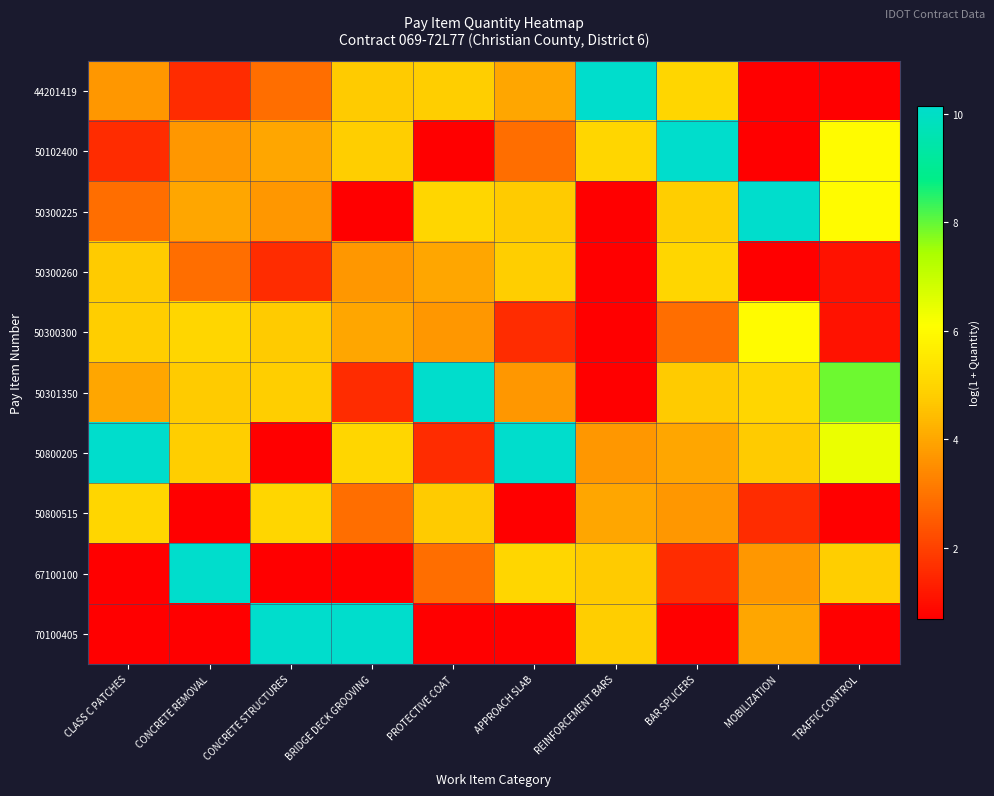

Count the number of data series in this chart.

10